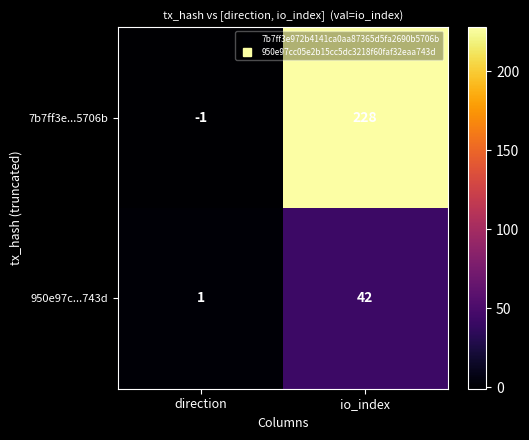

Is it true that 950e97c...743d equals 1 at direction?

True